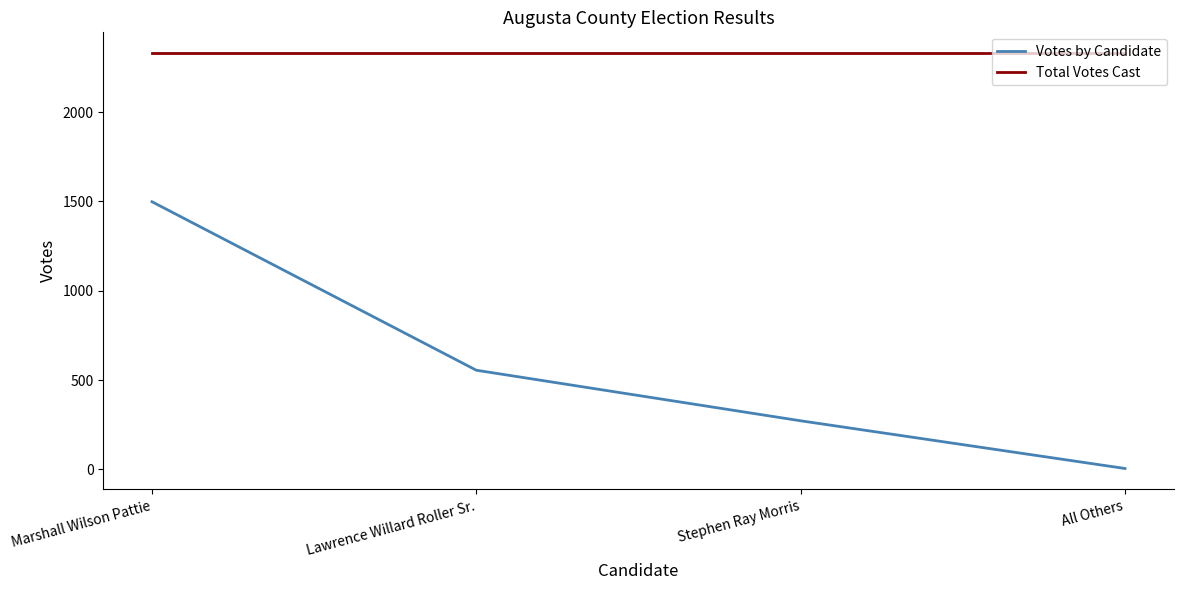

Is it true that Votes by Candidate equals 555 at Lawrence Willard Roller Sr.?

True